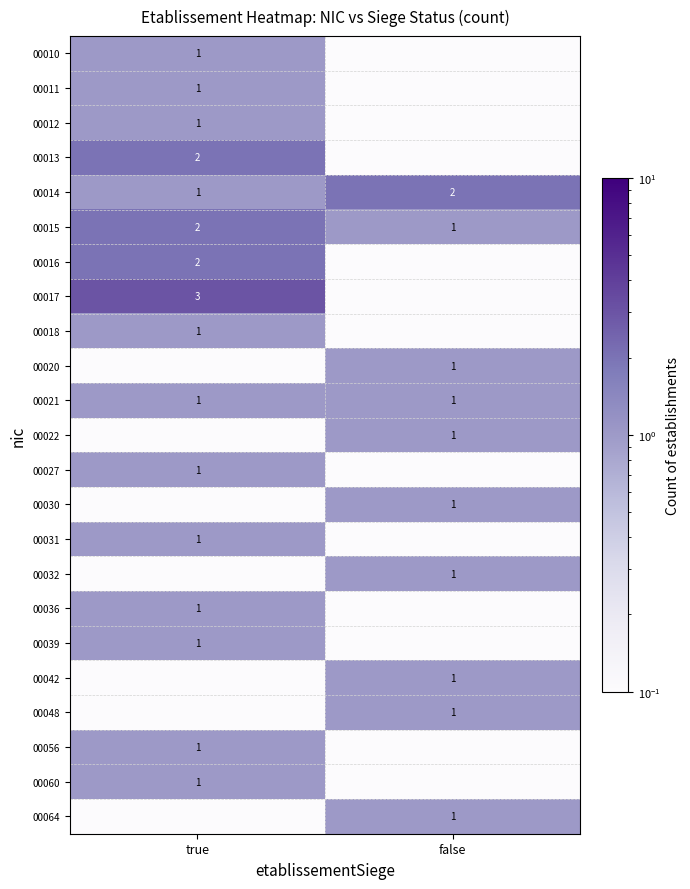

Which category has the lowest value in the 00015 series?

false